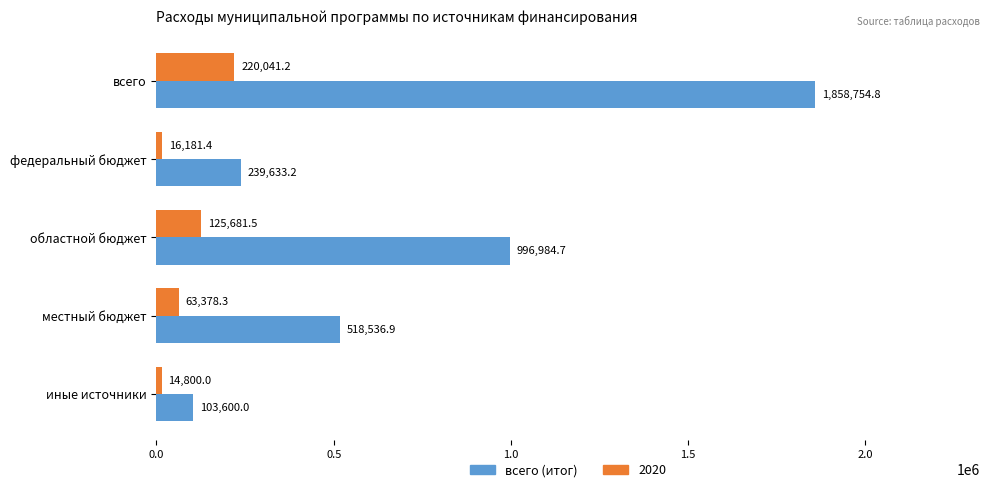

Count the number of categories in the chart.

5